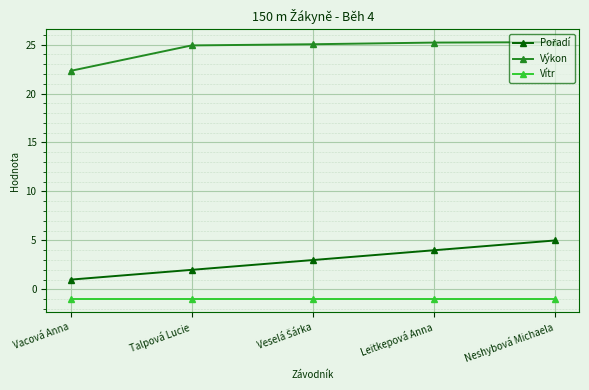

What position from the right is Talpová Lucie?

4